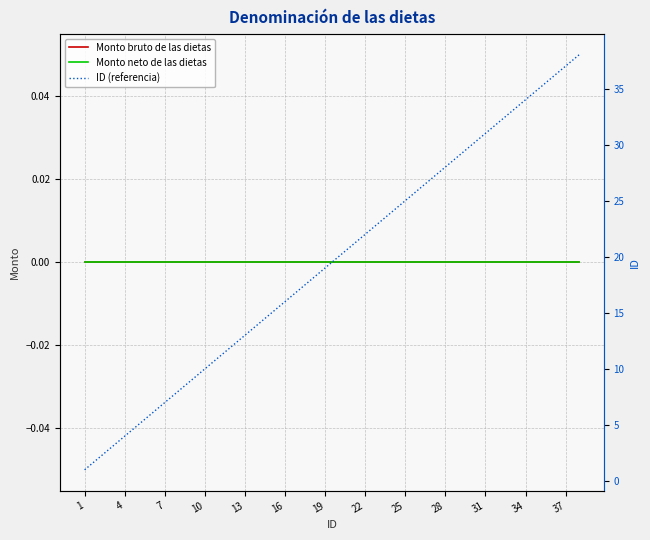

True or false: ID (referencia) has a value of 27 at 16.

False